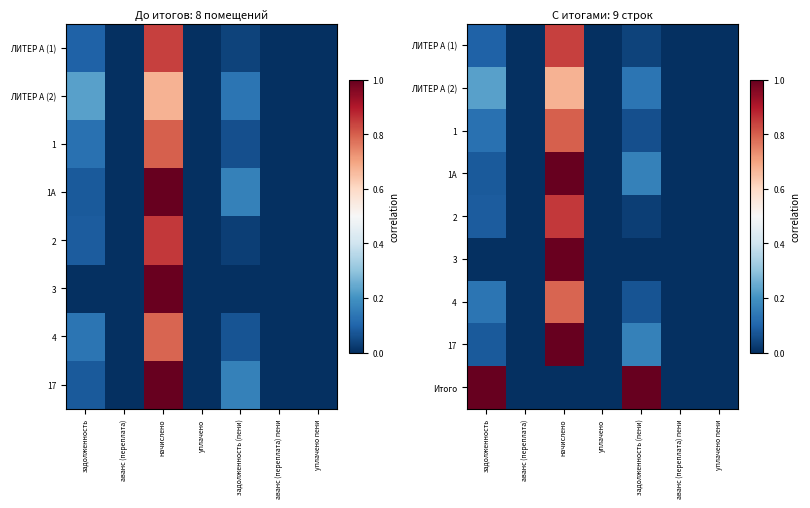

At how many categories does at least one series exceed 0?

3